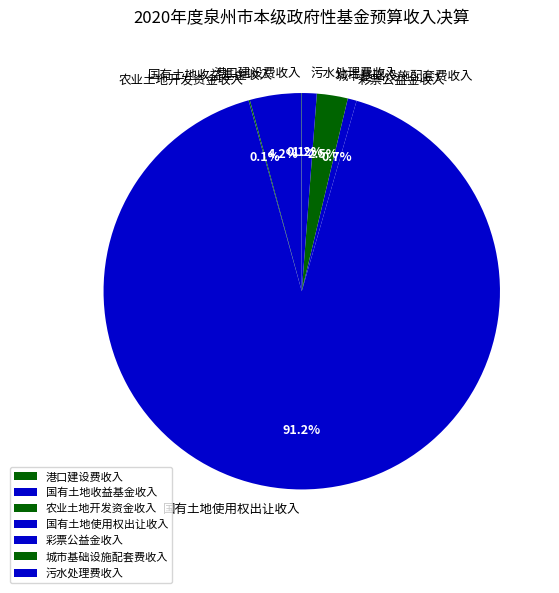

Is the sum of 国有土地使用权出让收入 and 污水处理费收入 greater than half?

Yes